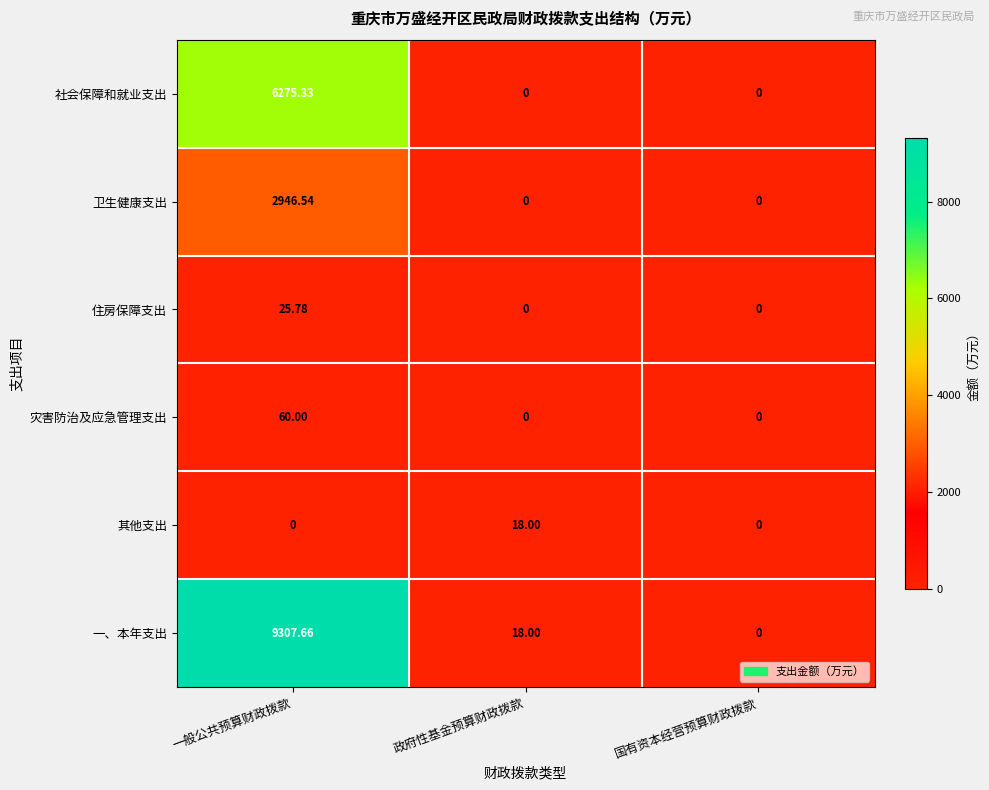

At which category is the sum across all series the highest?

一般公共预算财政拨款